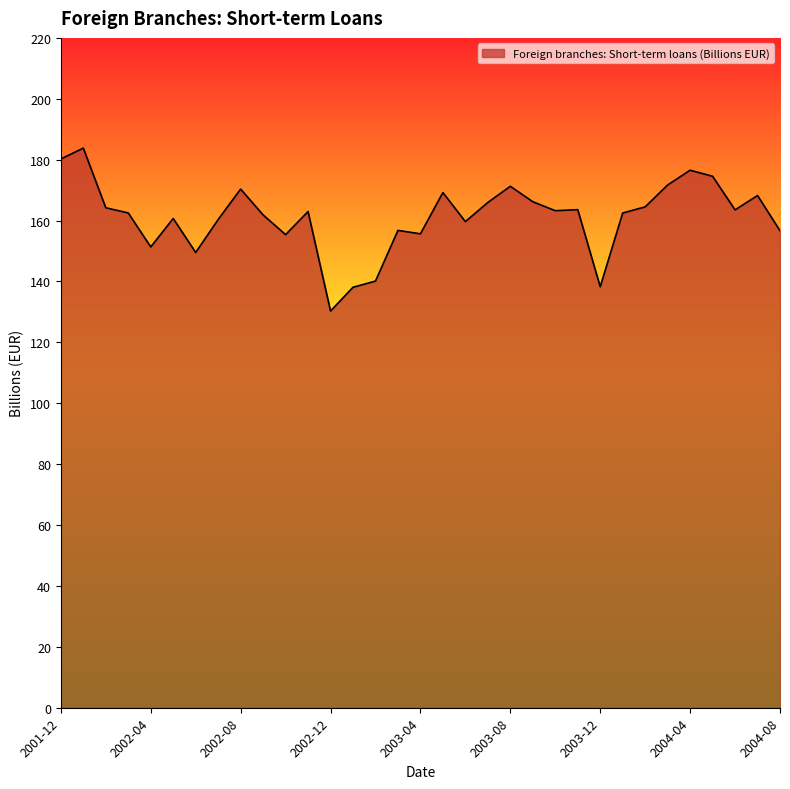

How many categories are shown in the chart?

33